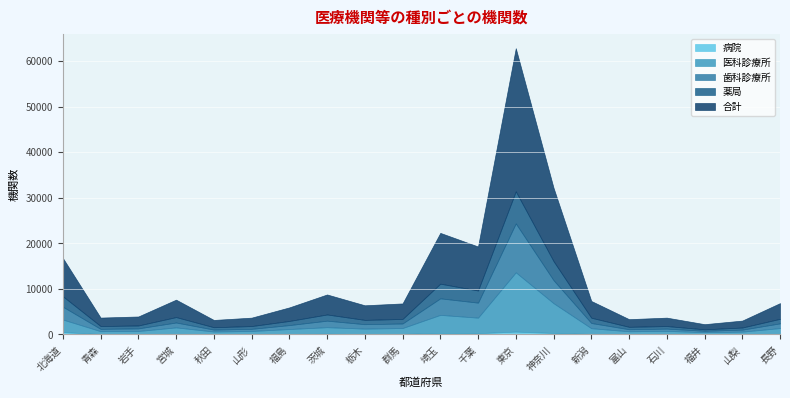

The 病院 series shows 826 at 東京. True or false?

False